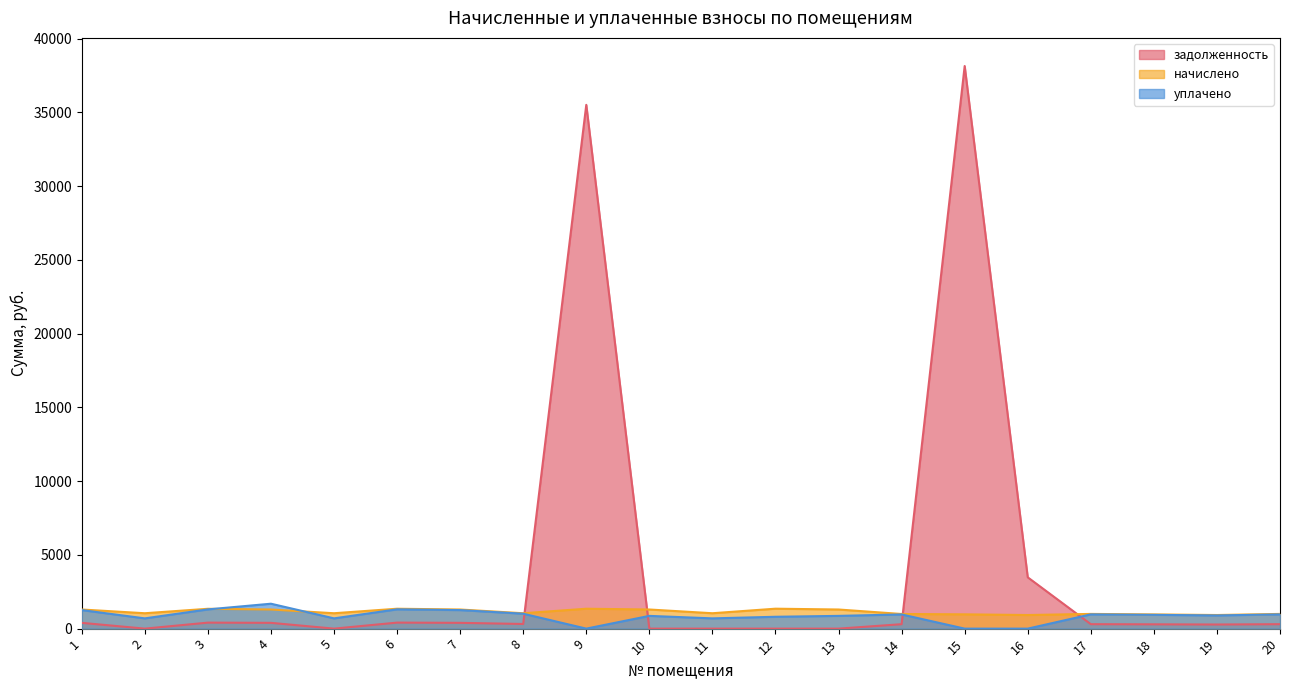

What is the average value of the задолженность series?

4046.4